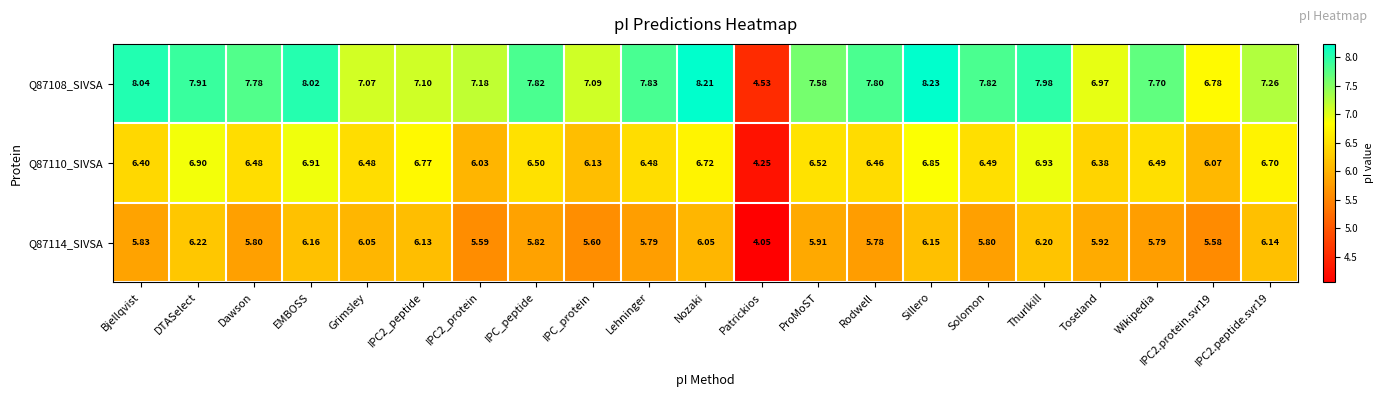

Which category has the highest value in the Q87110_SIVSA series?

Thurlkill